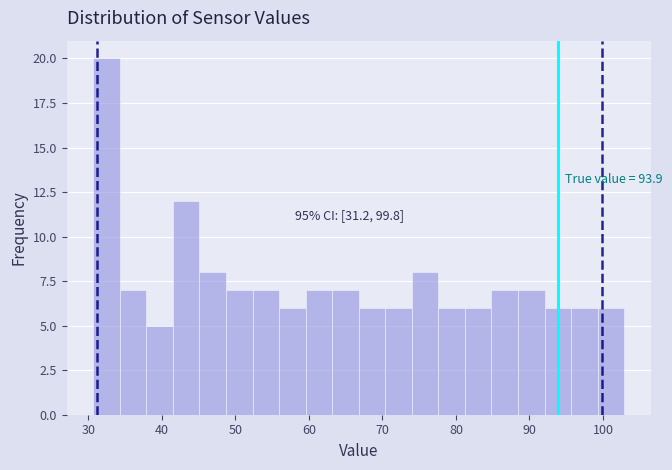

Around what value on the x-axis is the tallest bar? Give the approximate position of its centre, as read against the axis.

32